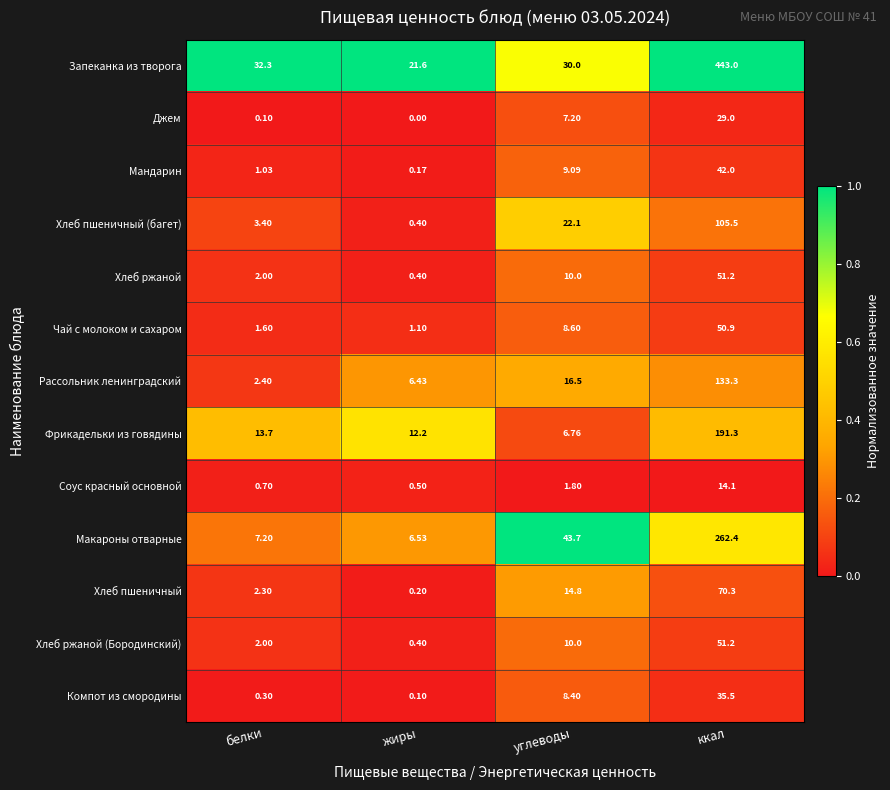

Which series changed the most between жиры and ккал?

Запеканка из творога